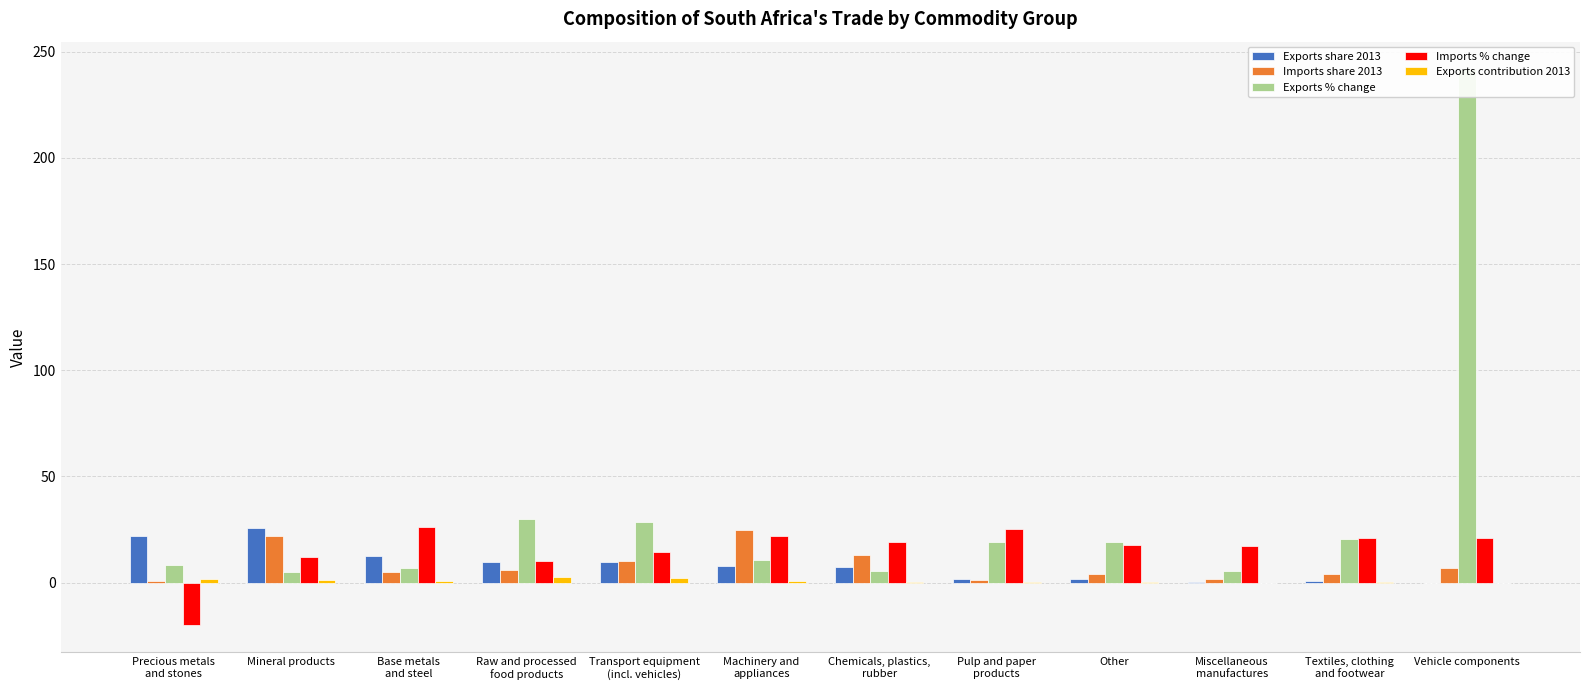

What is the total value across all series at Precious metals
and stones?

13.0